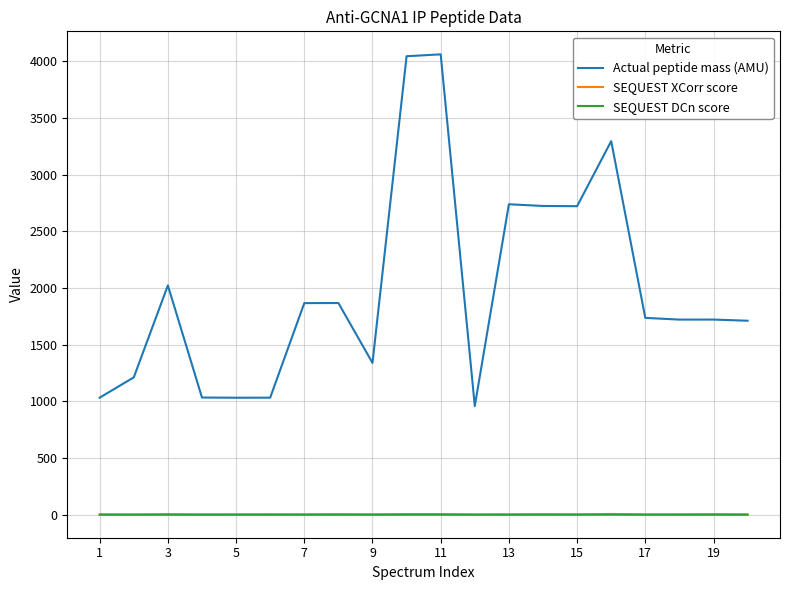

Which series has the largest total across all categories?

Actual peptide mass (AMU)